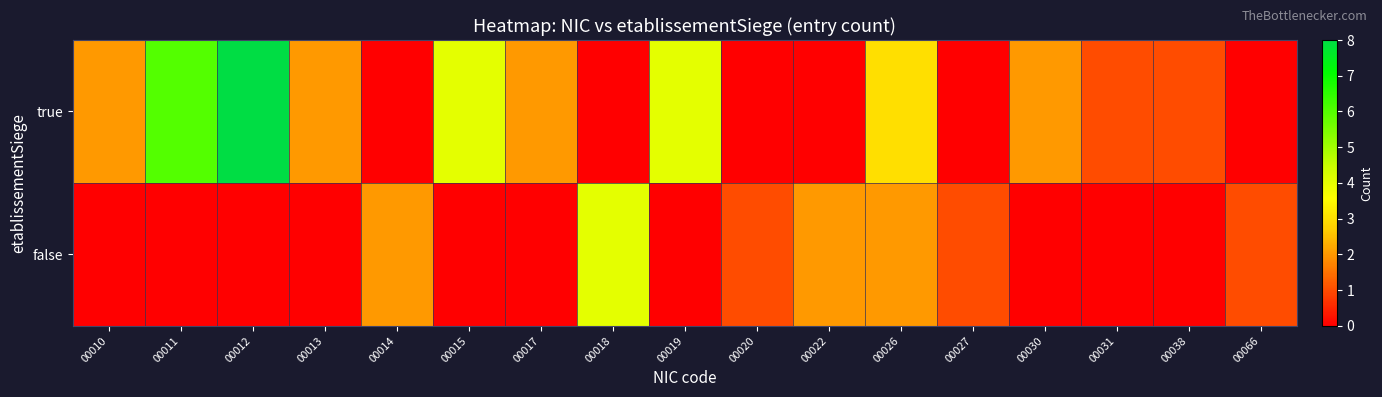

Reading left to right, list all the values displayed in this chart.

true: 00010=2	00011=6	00012=8	00013=2	00014=0	00015=4	00017=2	00018=0	00019=4	00020=0	00022=0	00026=3	00027=0	00030=2	00031=1	00038=1	00066=0
false: 00010=0	00011=0	00012=0	00013=0	00014=2	00015=0	00017=0	00018=4	00019=0	00020=1	00022=2	00026=2	00027=1	00030=0	00031=0	00038=0	00066=1